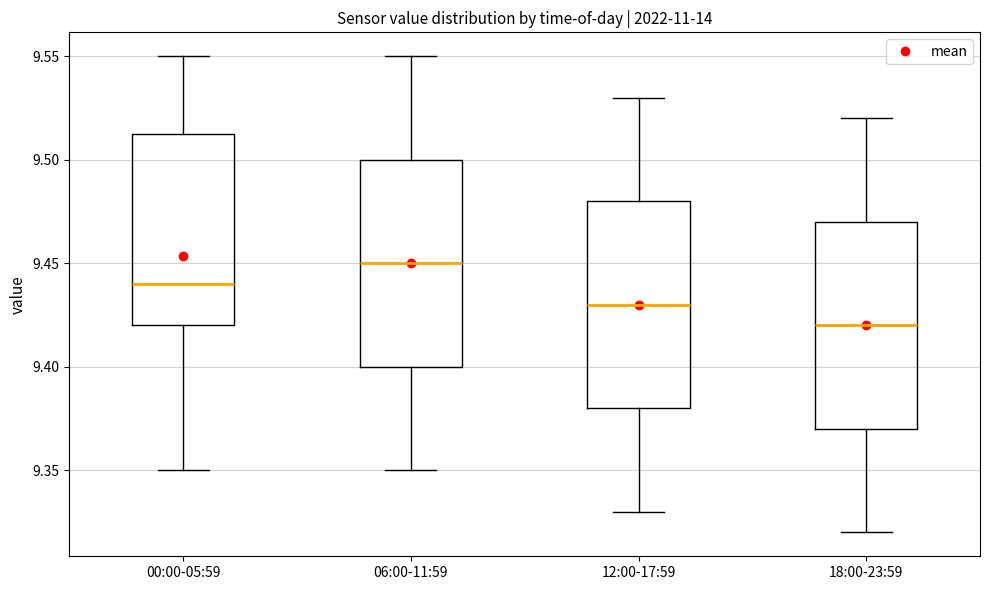

Where does the median line of the box for 12:00-17:59 sit on the y-axis? The values are not printed on the chart, so give them approximately, as read against the axis.

9.430